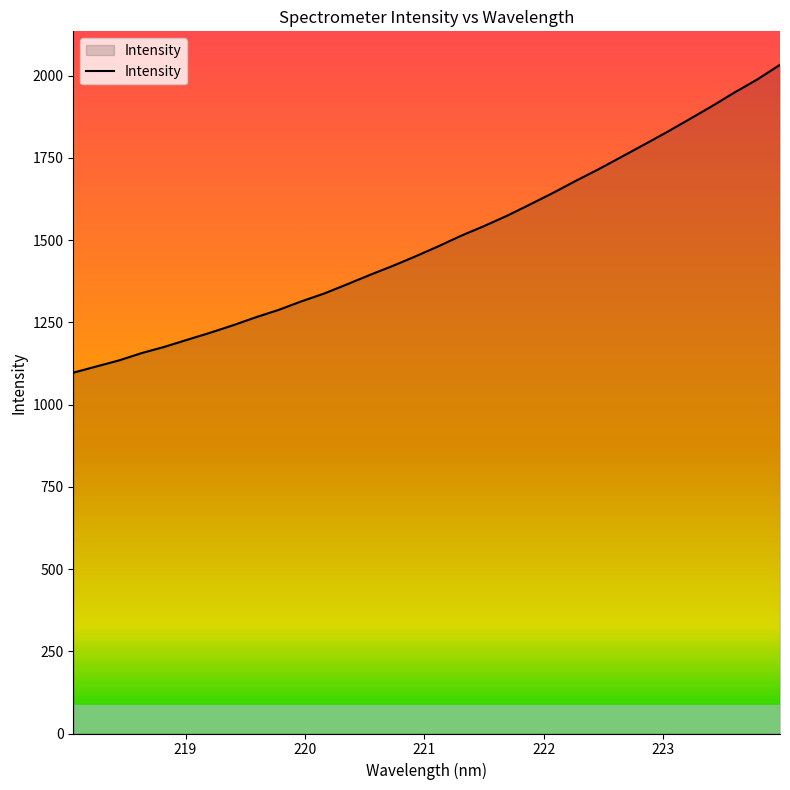

What is the maximum value shown in the chart?

2032.9